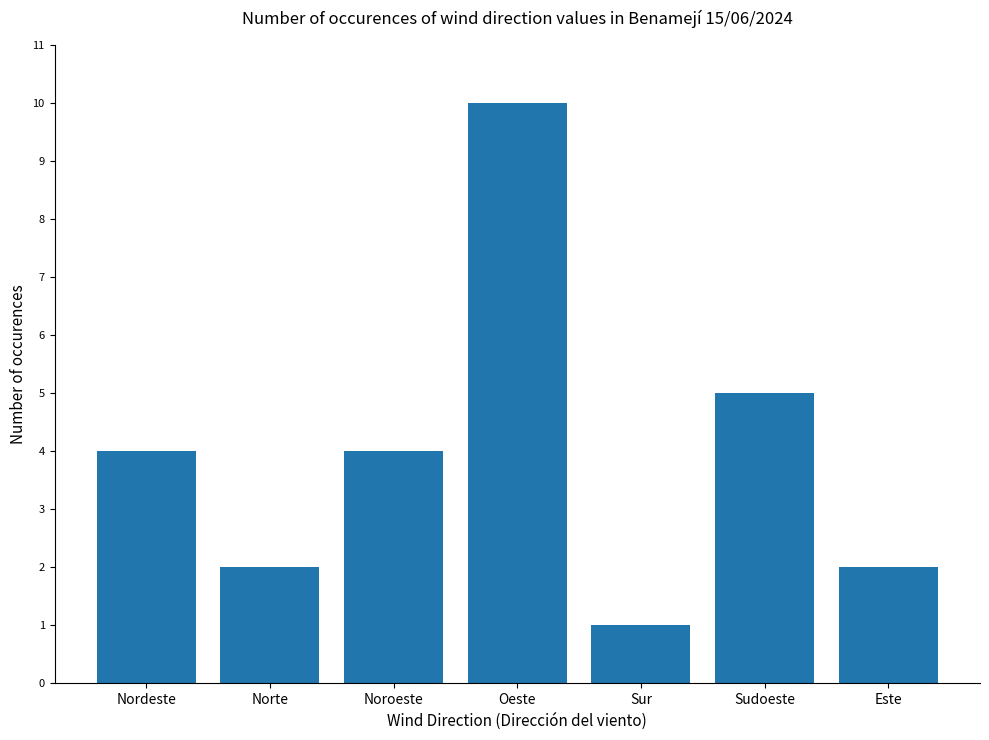

Which has a higher value, Norte or Noroeste?

Noroeste